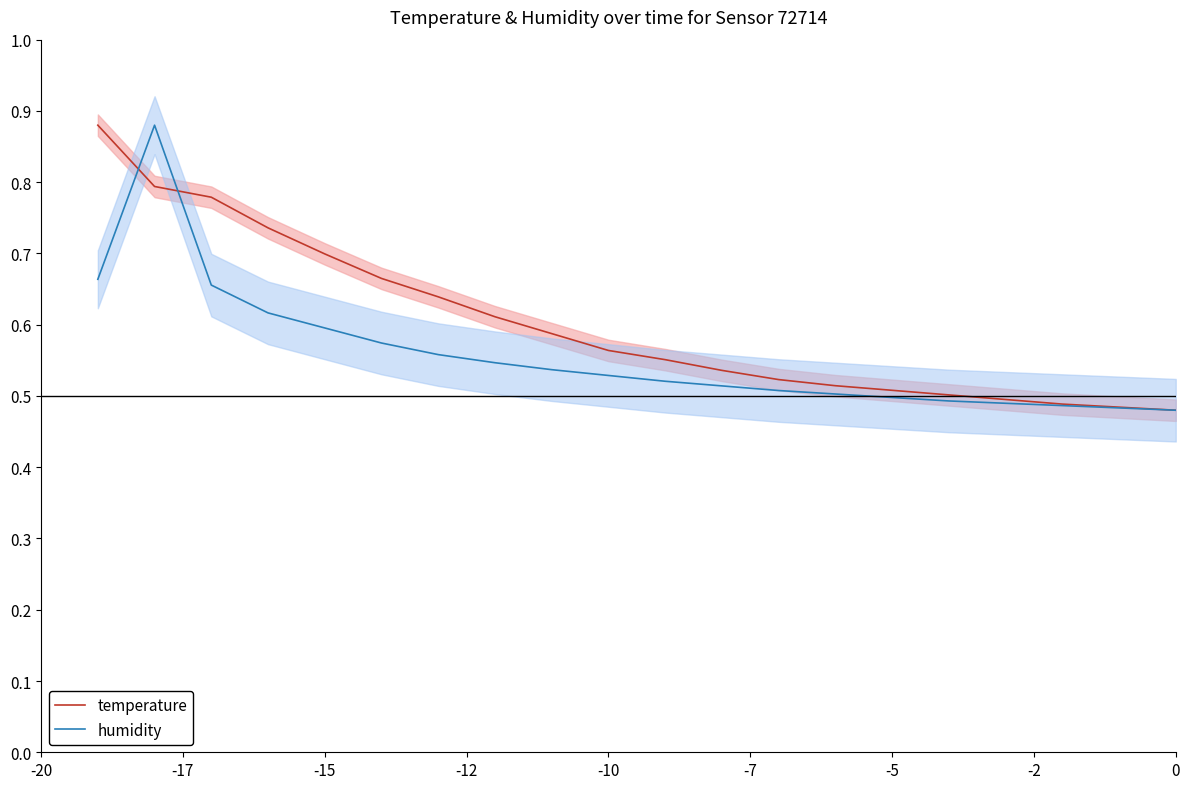

The humidity series shows 0.3 at 18. True or false?

False